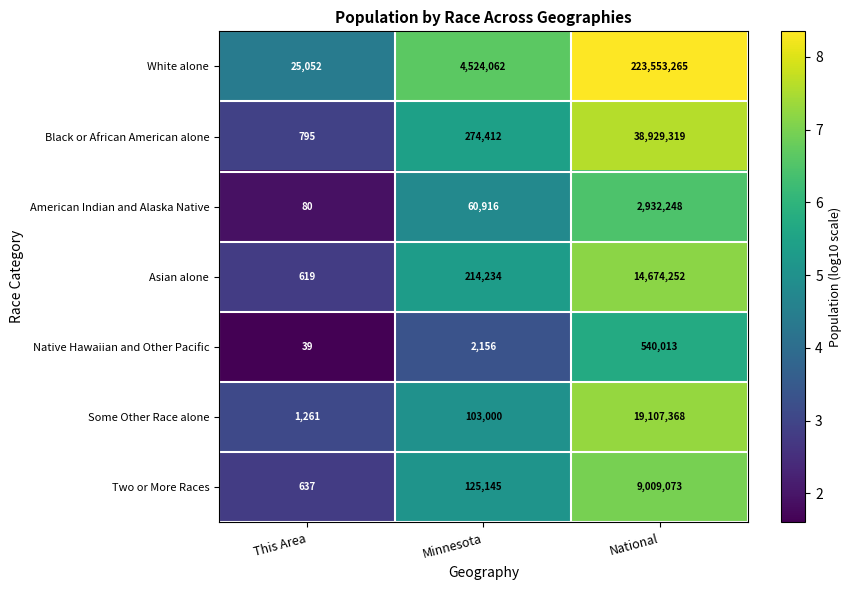

How many data points in Some Other Race alone are less than 103000?

1